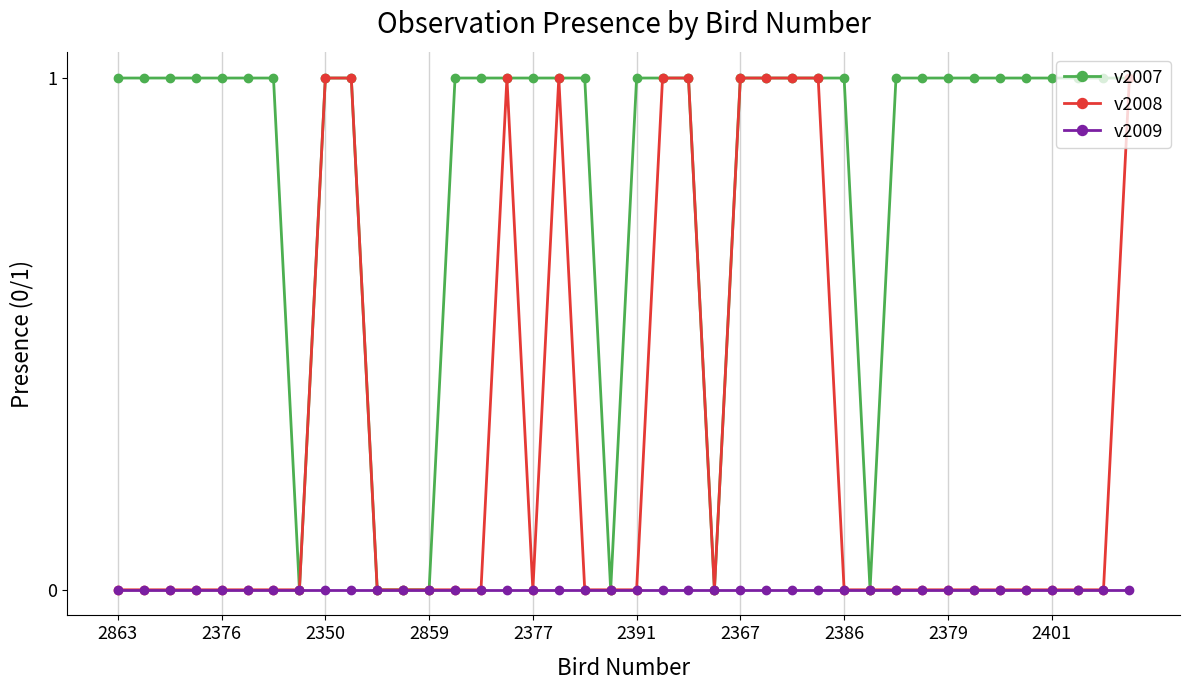

List the series in order of their overall mean, lowest first.

v2009, v2008, v2007